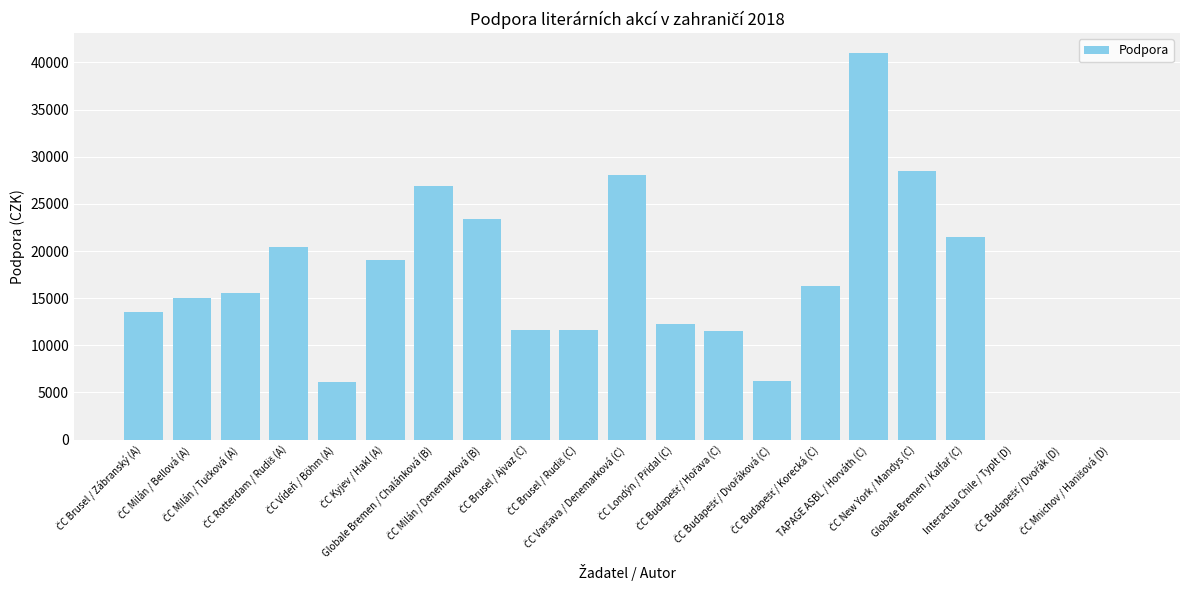

What is the sum of all values?

328658